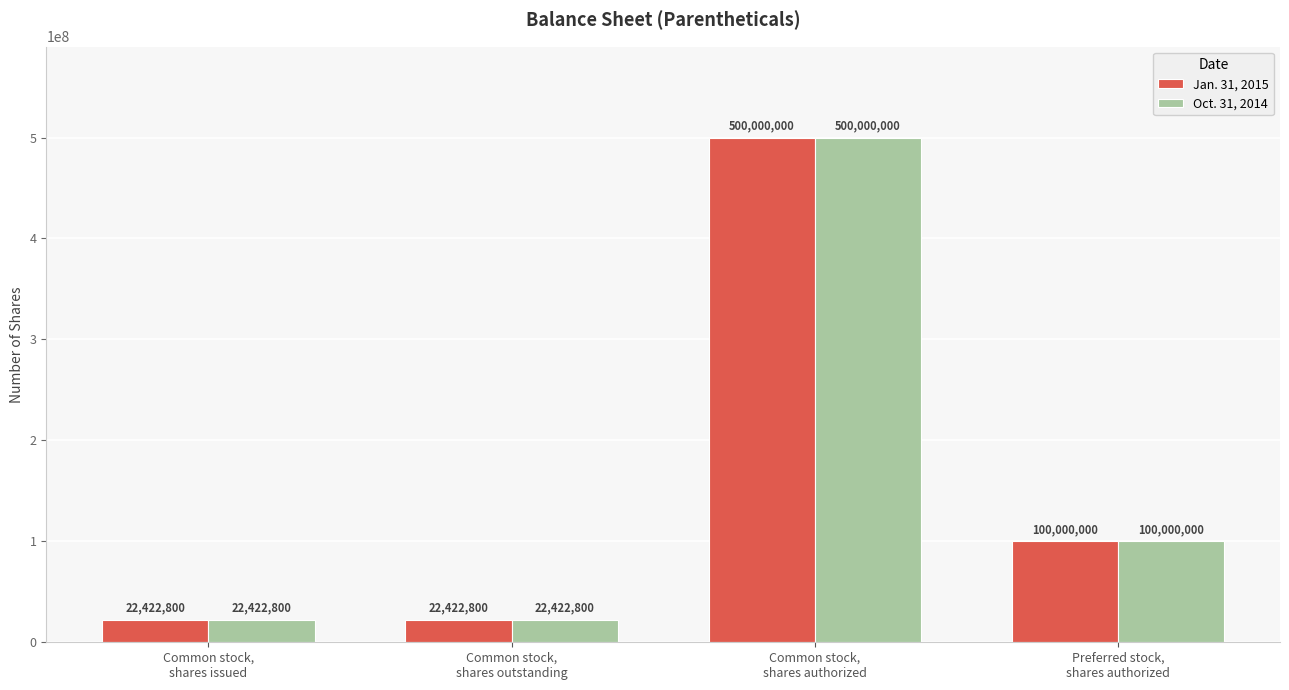

How many bars are there in total?

8